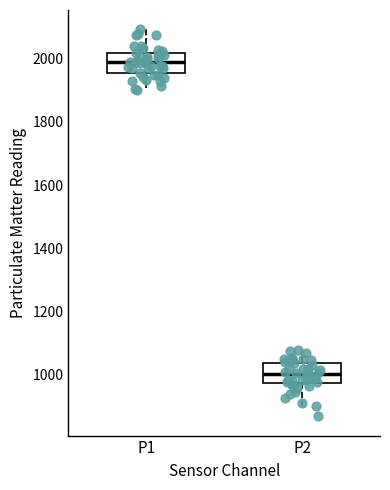

Where does the median line of the box for P2 sit on the y-axis? The values are not printed on the chart, so give them approximately, as read against the axis.

1000